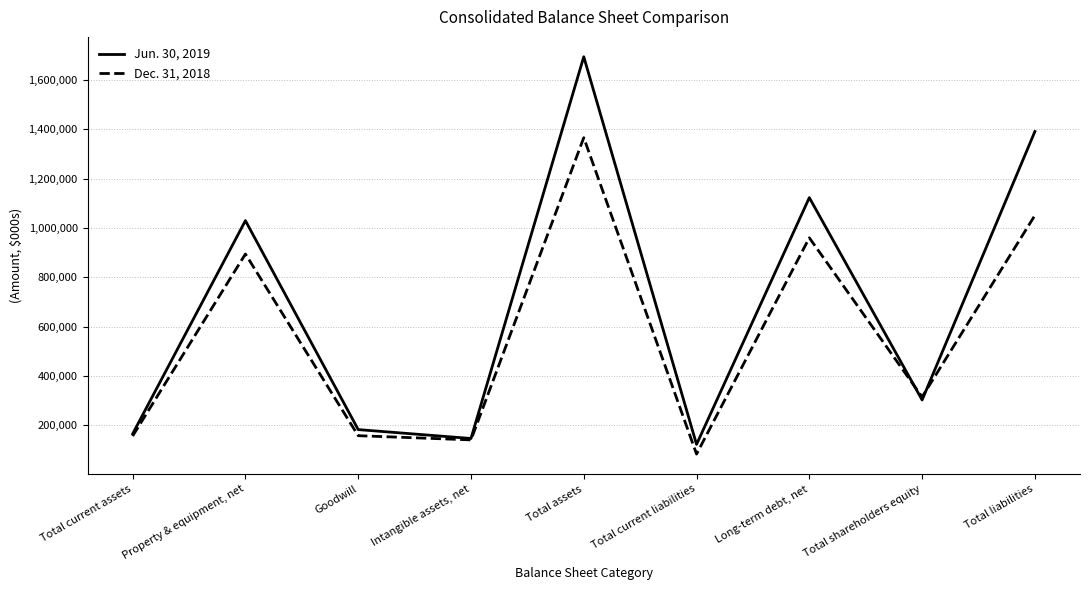

What are all the series names shown in the legend?

Jun. 30, 2019, Dec. 31, 2018